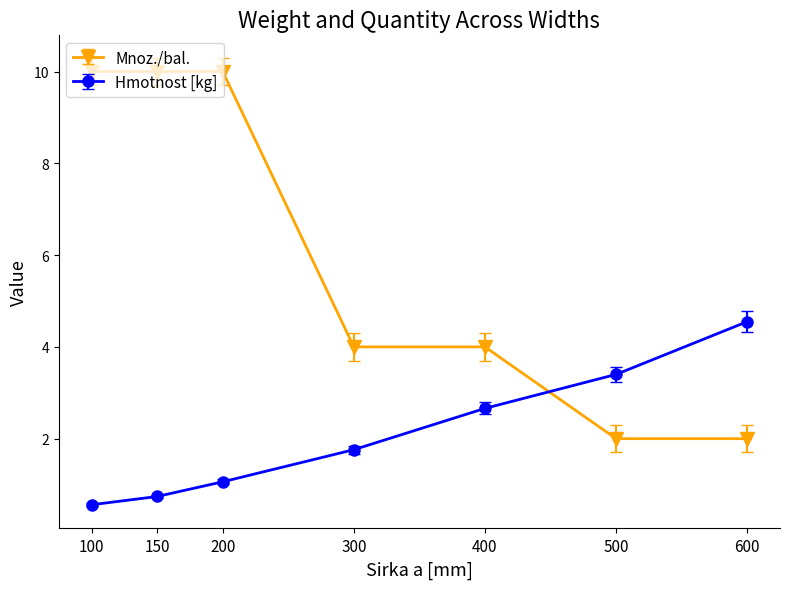

True or false: Hmotnost [kg] has more than 0 interior local peaks.

False